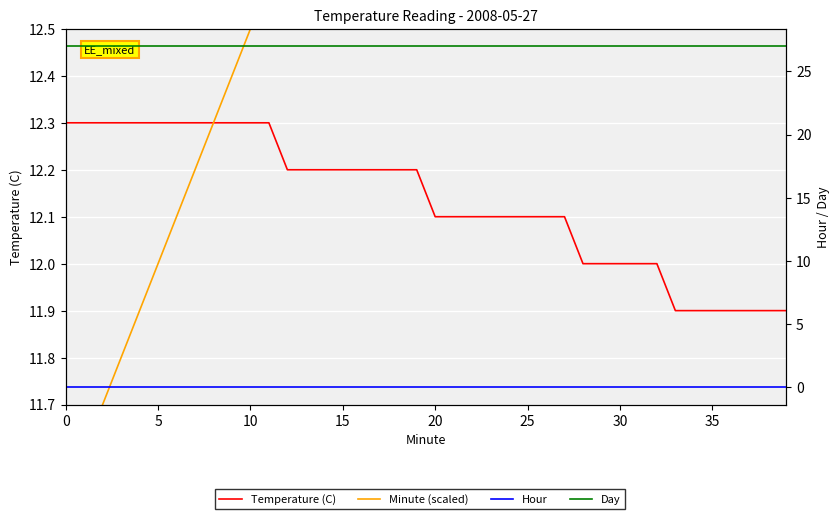

What is the label of the 26th point from the left?

25